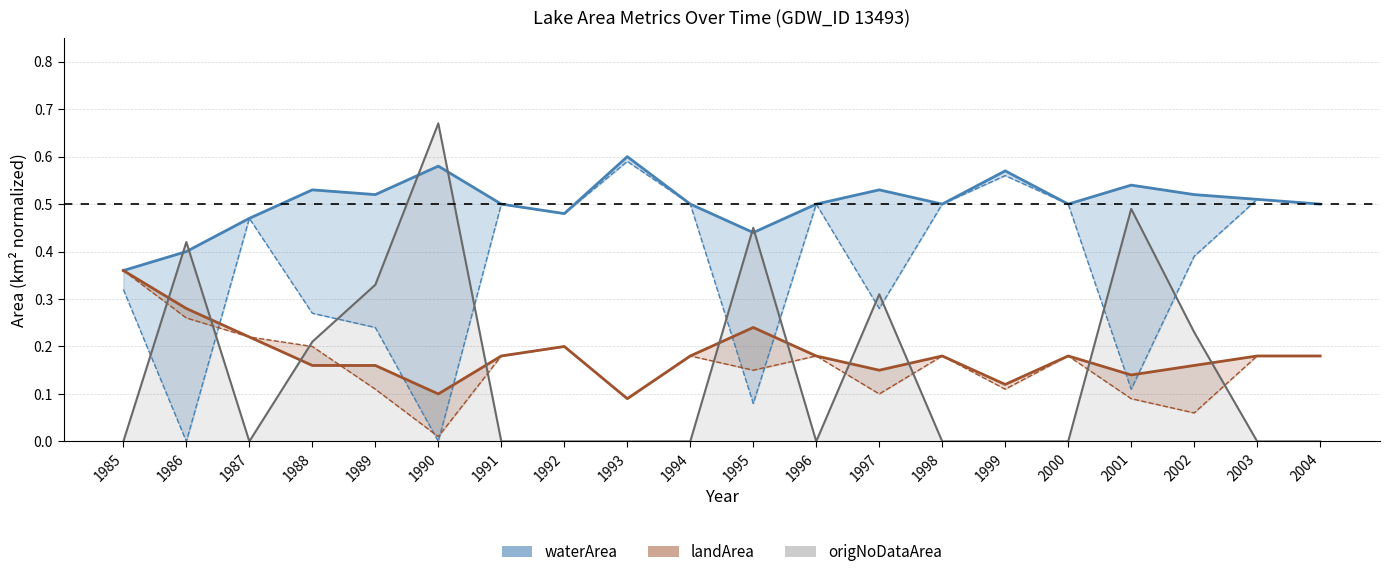

How many interior local peaks does the origWaterArea series have?

6